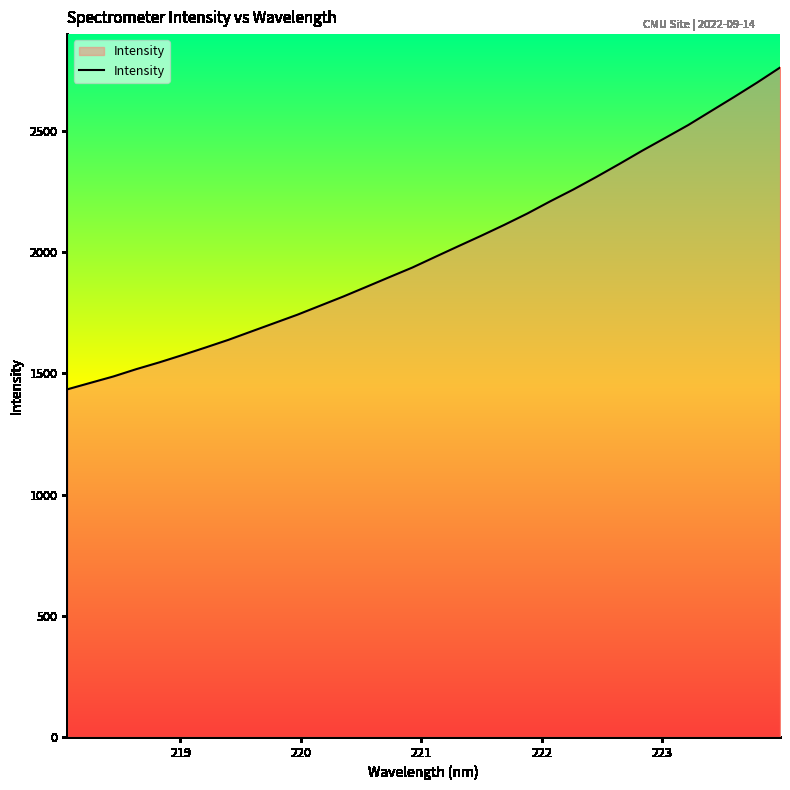

How many lines are shown in the chart?

1